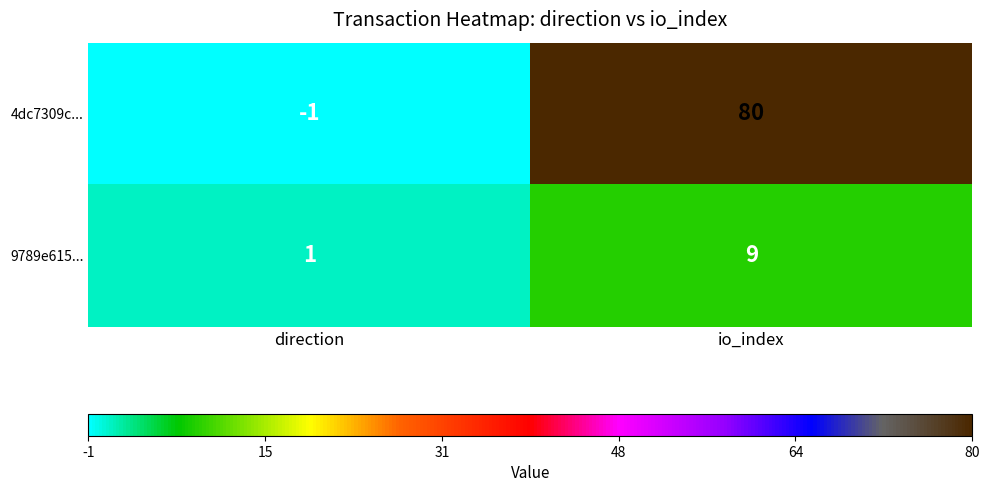

Rank the series by their average value, from lowest to highest.

9789e615..., 4dc7309c...